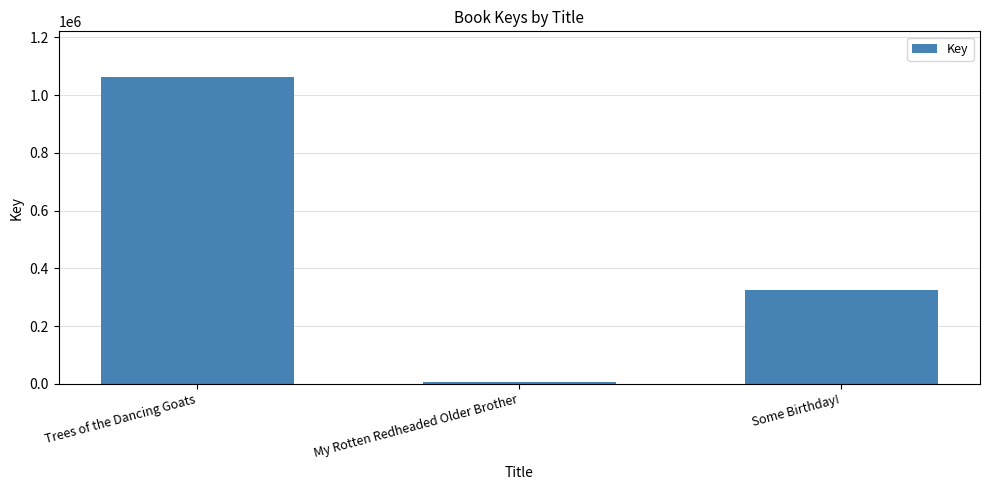

What is the sum of all values?

1392773